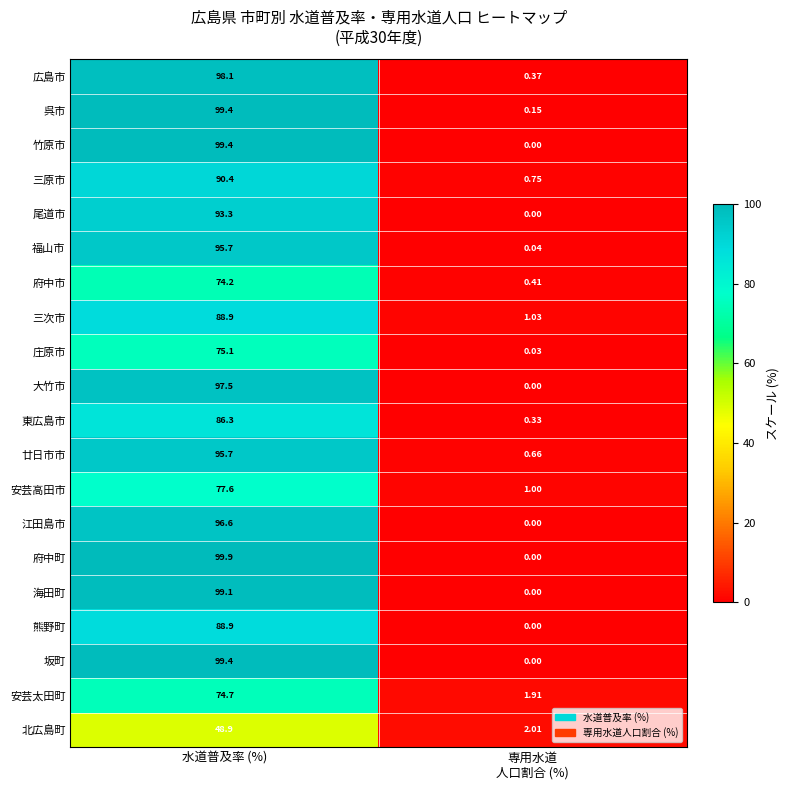

Is the value of 安芸太田町 at 水道普及率 (%) greater than the value of 竹原市 at 水道普及率 (%)?

No